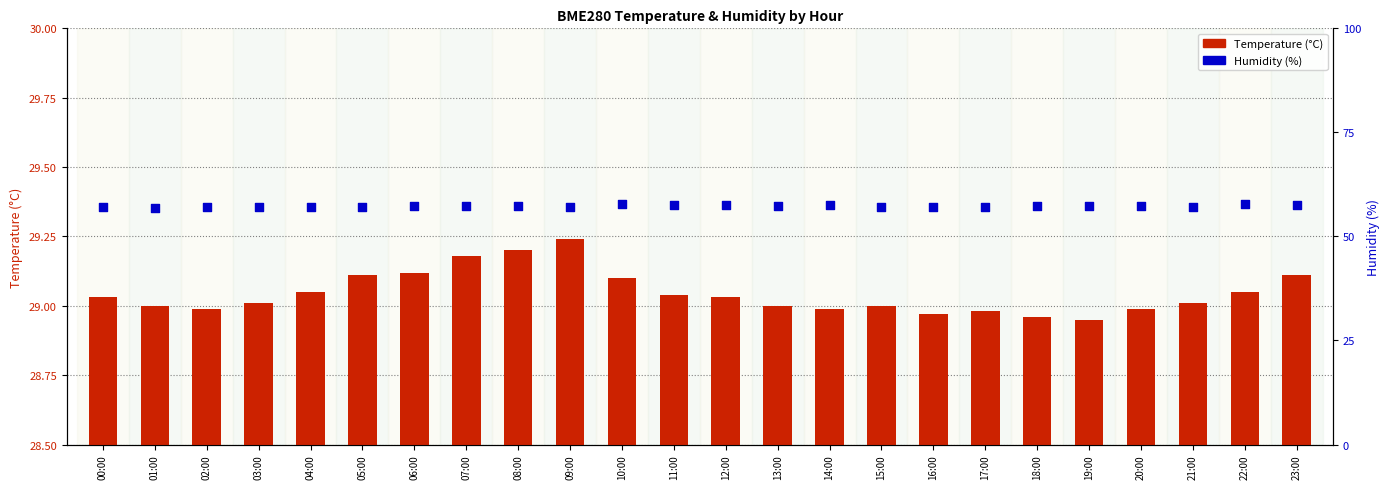

What is the total value across all series at 12:00?

86.7